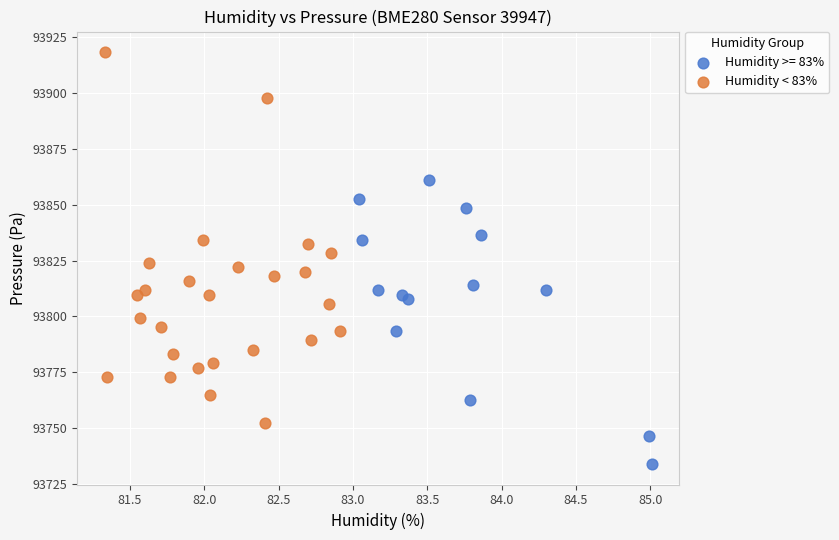

Which series reaches the maximum Y coordinate?

Humidity < 83%